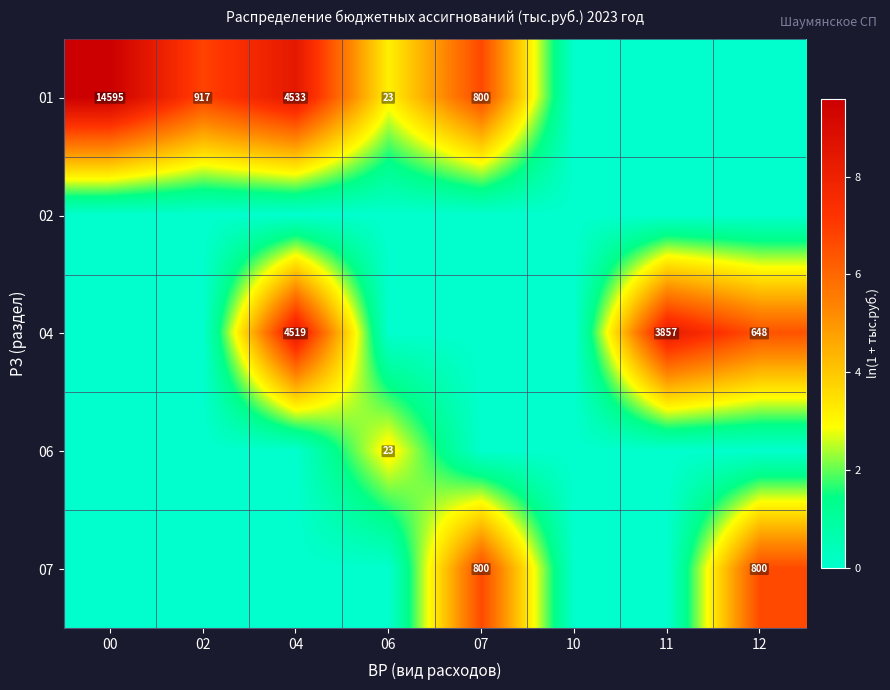

What is the total value across all series at 12?

13.2